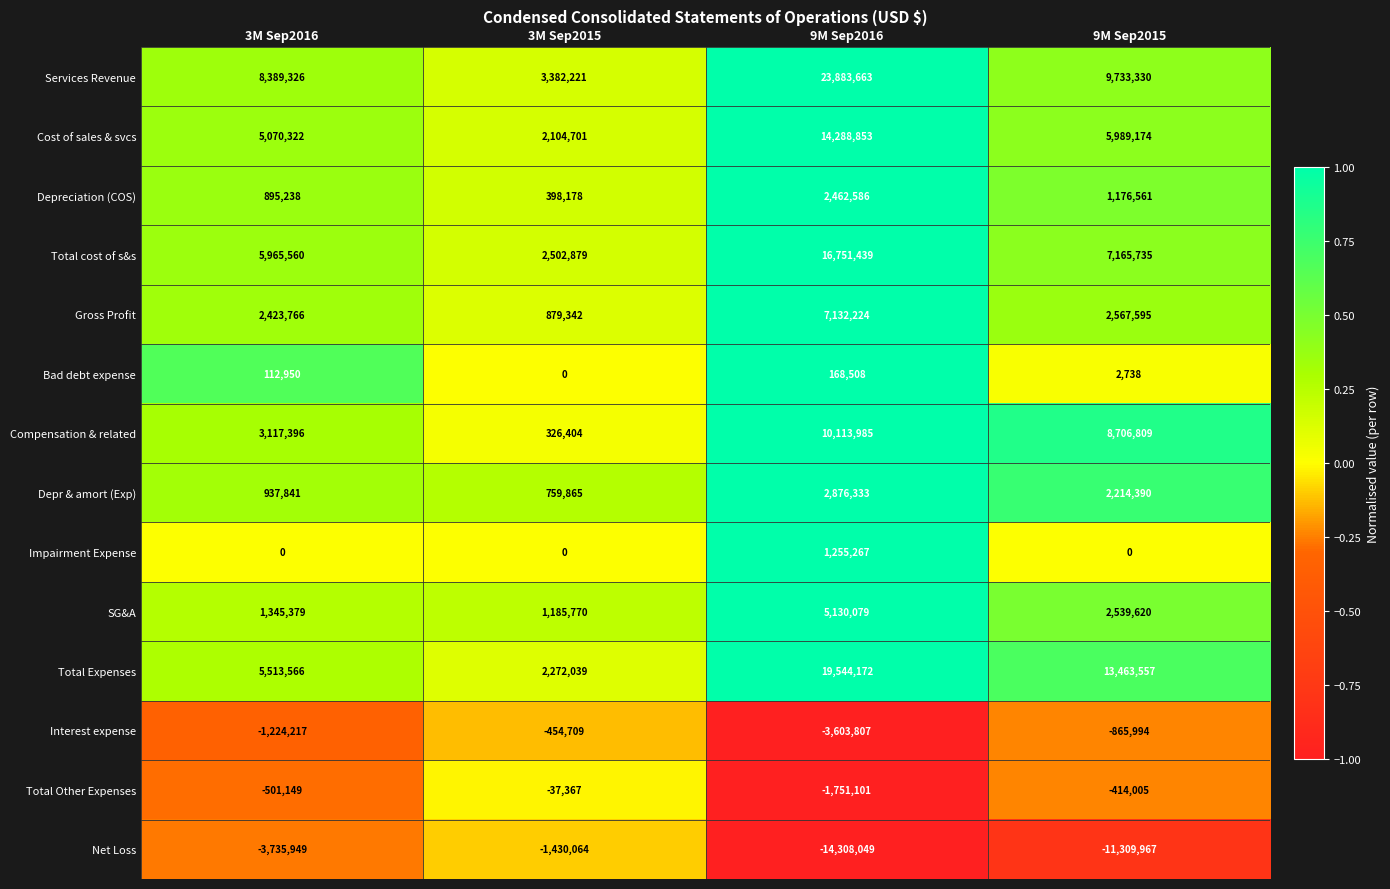

At 3M Sep2016, list the series in order from smallest to largest.

Net Loss, Interest expense, Total Other Expenses, Impairment Expense, Bad debt expense, Depreciation (COS), Depr & amort (Exp), SG&A, Gross Profit, Compensation & related, Cost of sales & svcs, Total Expenses, Total cost of s&s, Services Revenue